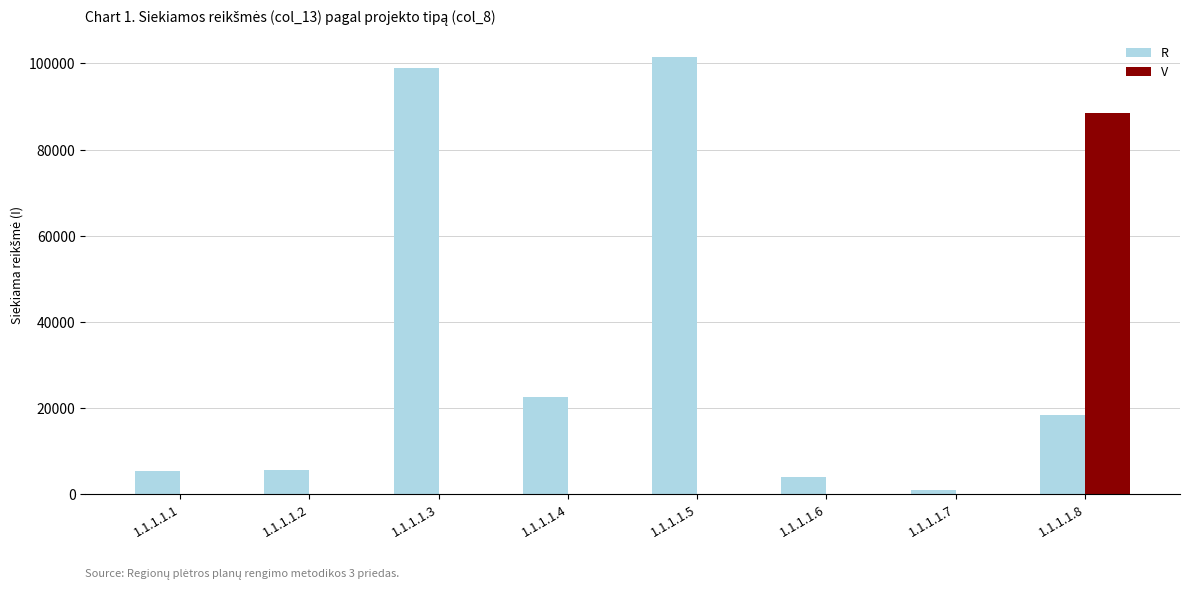

Which series has the widest spread of values?

R